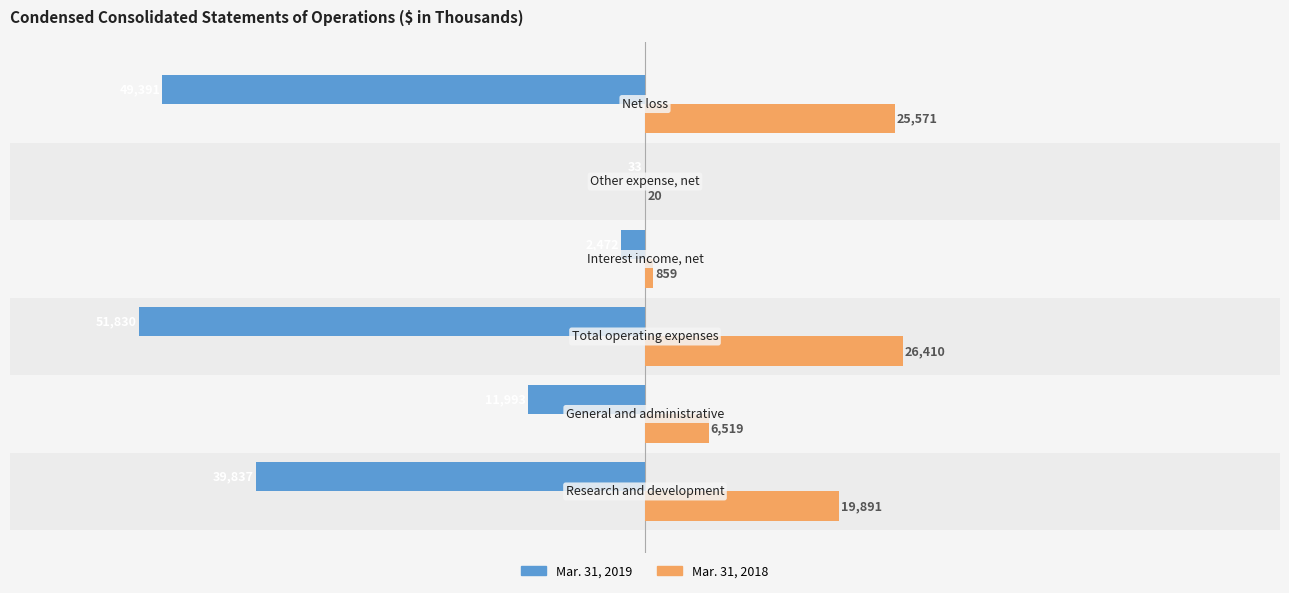

What is the sum of all Mar. 31, 2019 values?

-155556